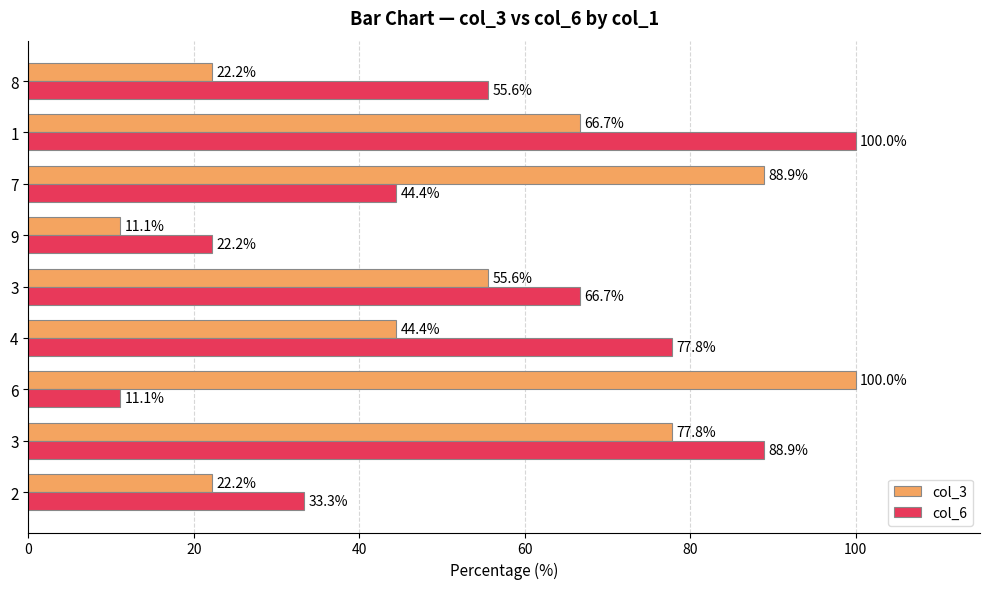

List the series in order of their peak value, highest first.

col_3, col_6